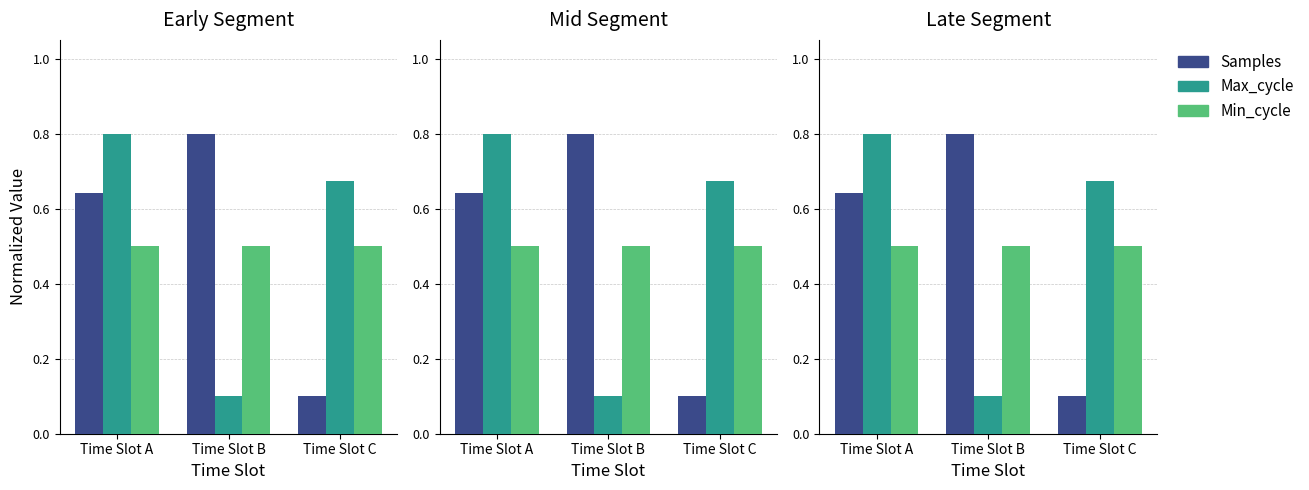

The Max_cycle series shows 0.4 at Time Slot C. True or false?

False